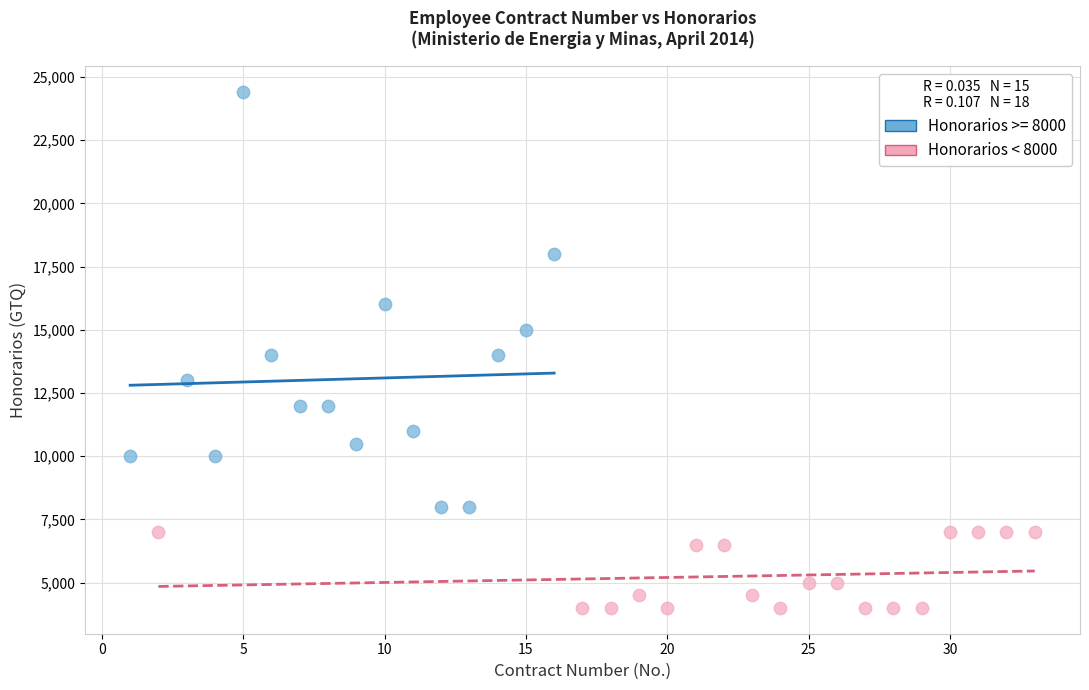

Which series contains the lowest Y value?

Honorarios < 8000